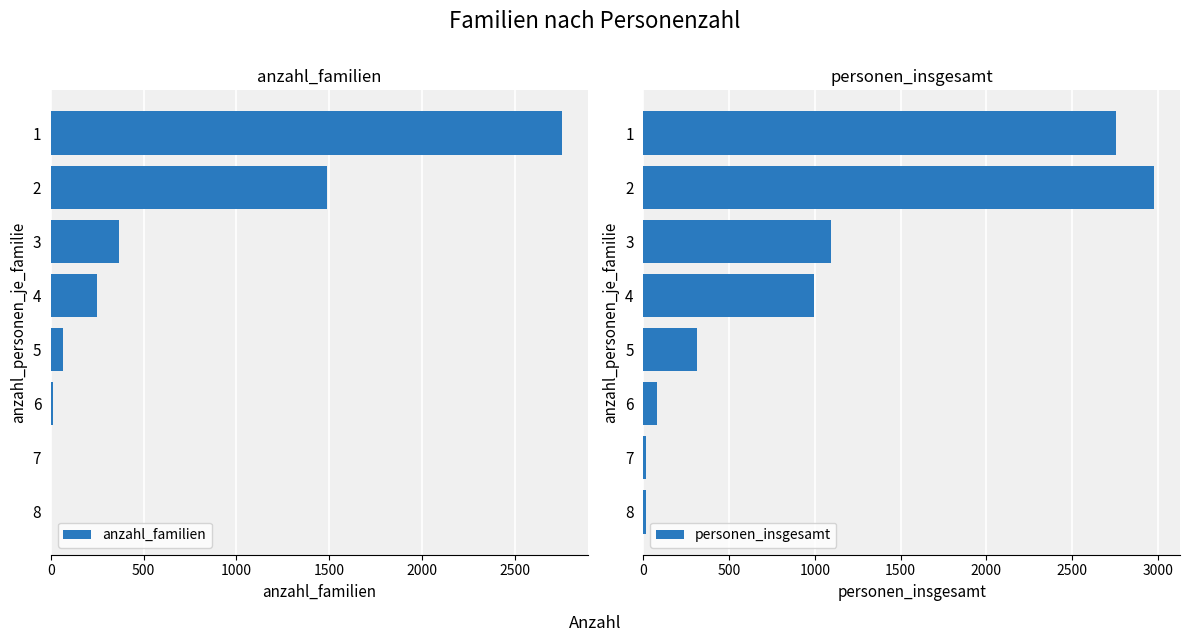

Reading left to right, transcribe all the data shown in this chart.

anzahl_familien: 2755	1490	365	248	63	13	2	2
personen_insgesamt: 2755	2980	1095	992	315	78	14	16